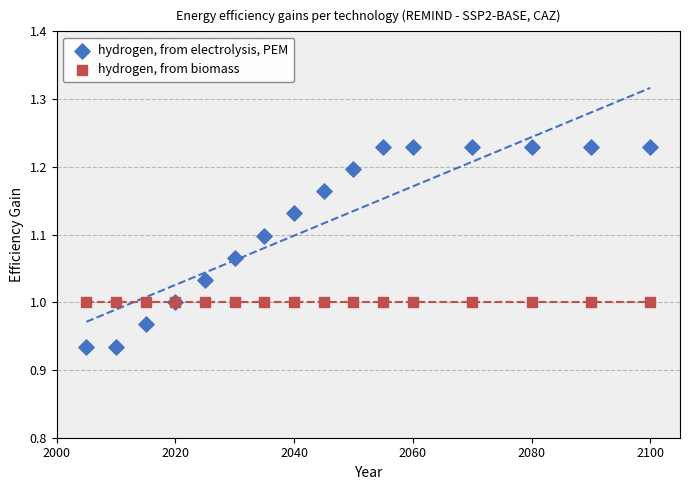

Which series contains the lowest Y value?

hydrogen, from electrolysis, PEM